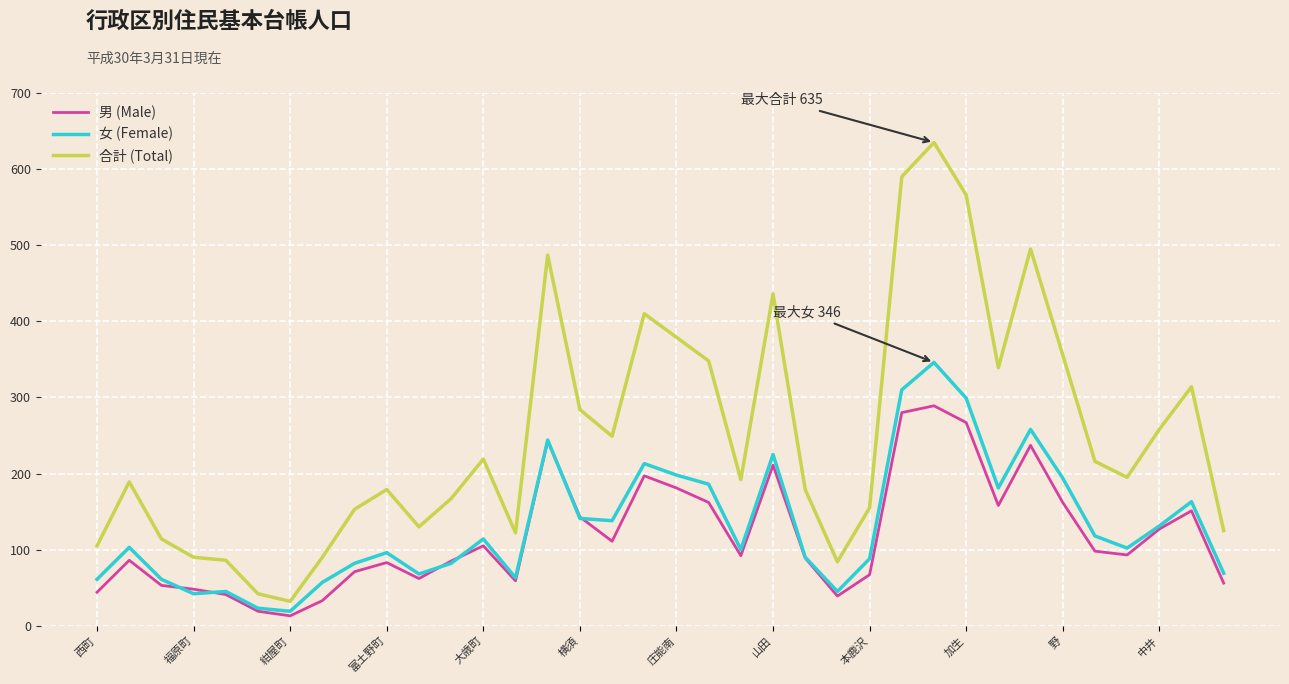

What is the highest value of the 女 (Female) series?

346